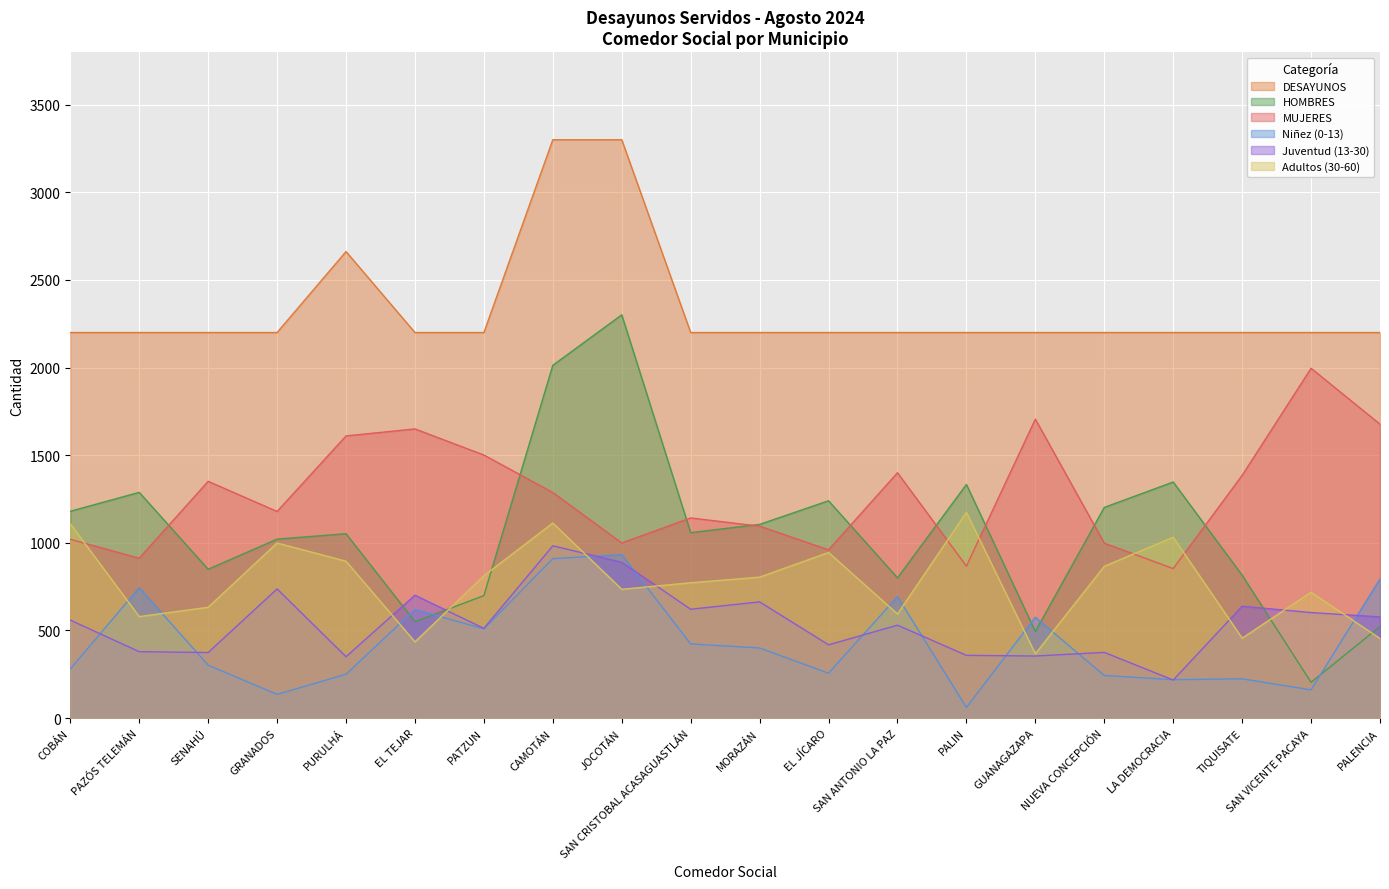

What is the value of the Niñez (0-13) point at the 10th from the left?

423